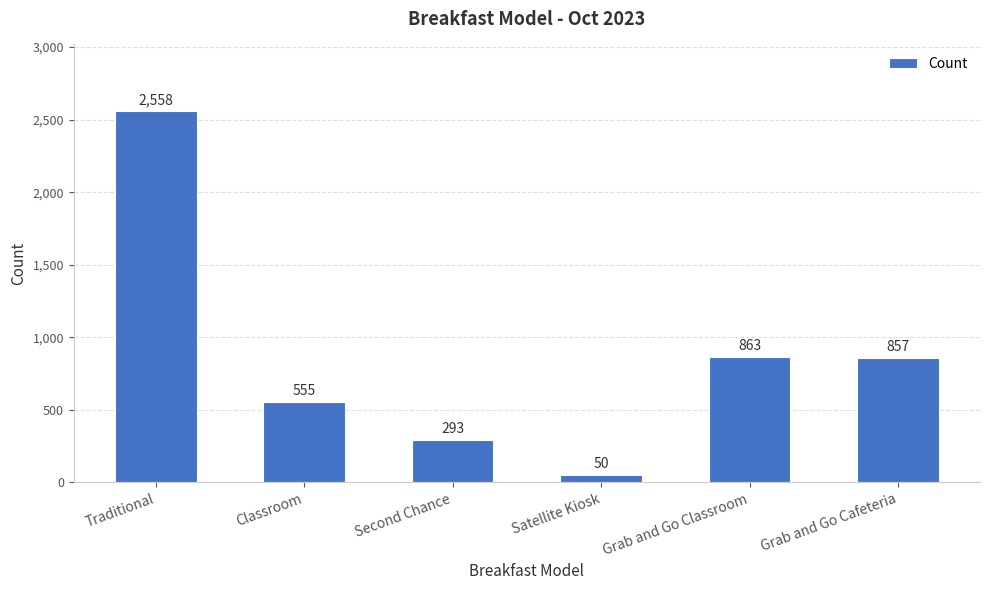

Approximately how many times larger is the value at Classroom compared to Grab and Go Cafeteria?

0.6